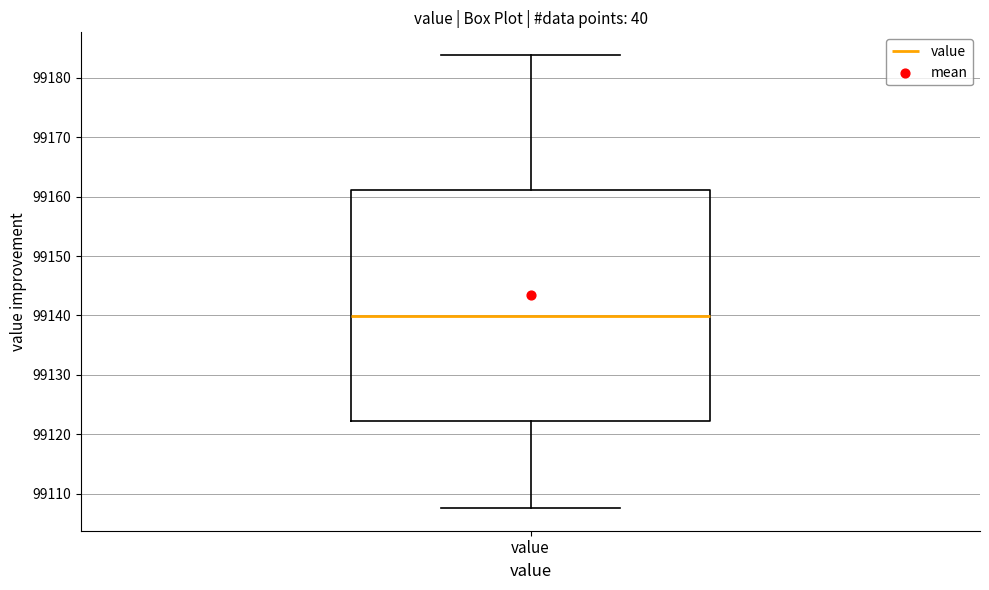

Read this box plot against the y-axis: the position of the median line, the range covered by the box, and the ends of both whiskers. The values are not printed on the chart, so give them approximately, as read against the axis.

median 99140, box 99122 to 99161, whiskers 99108 to 99184